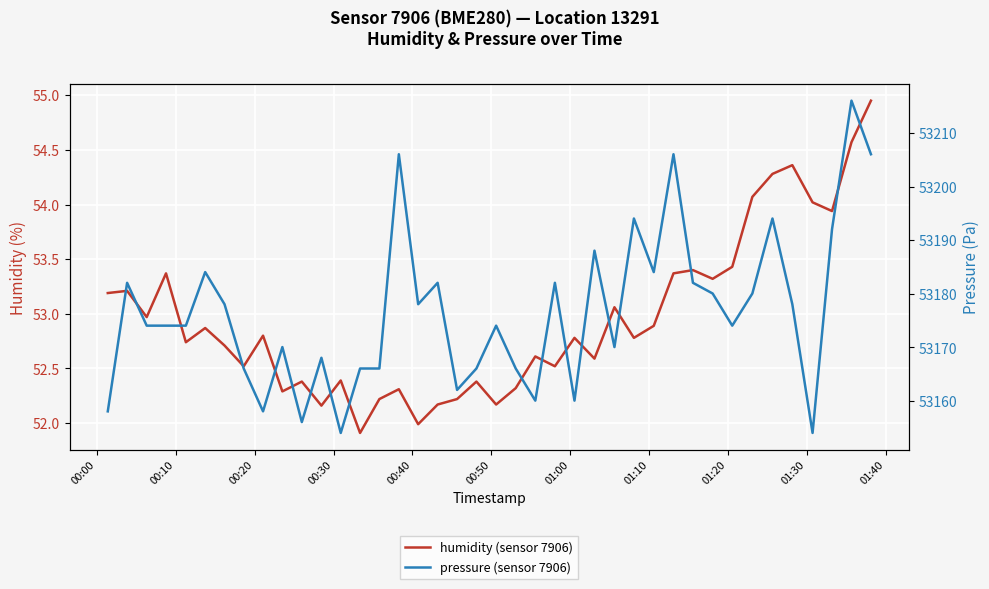

Is the value of humidity (sensor 7906) at 01:30 greater than the value of pressure (sensor 7906) at 13?

No